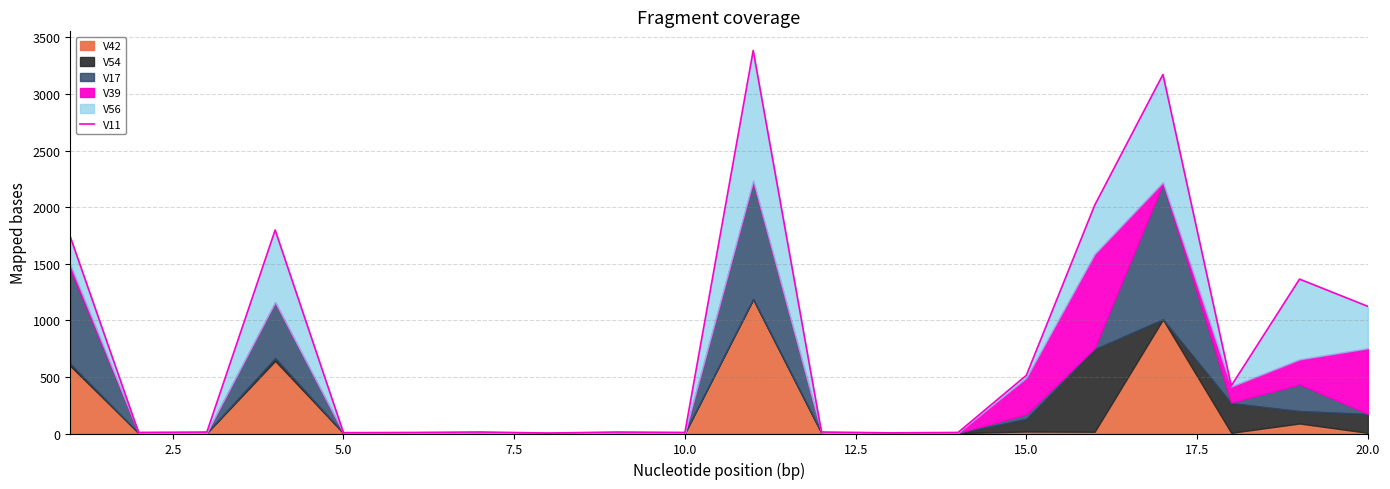

What is the maximum value shown in the chart?

3384.1